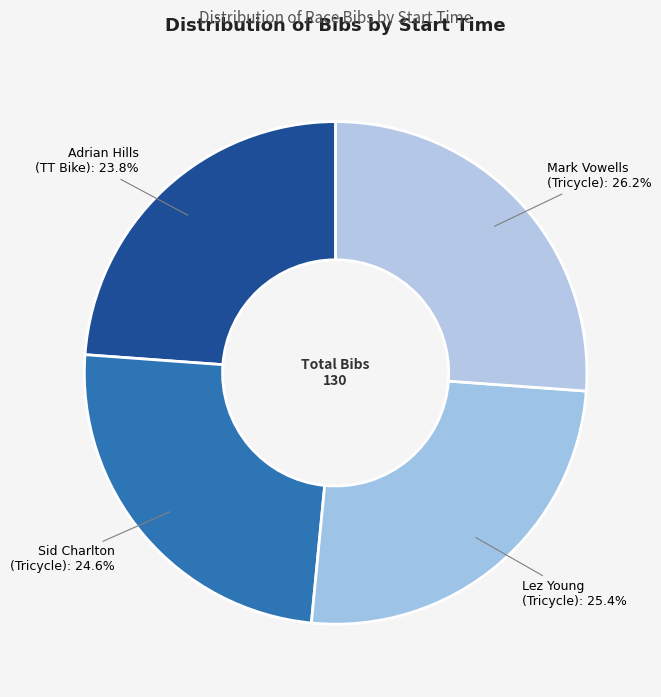

Which category has the smallest portion of the pie?

Adrian Hills (TT Bike)